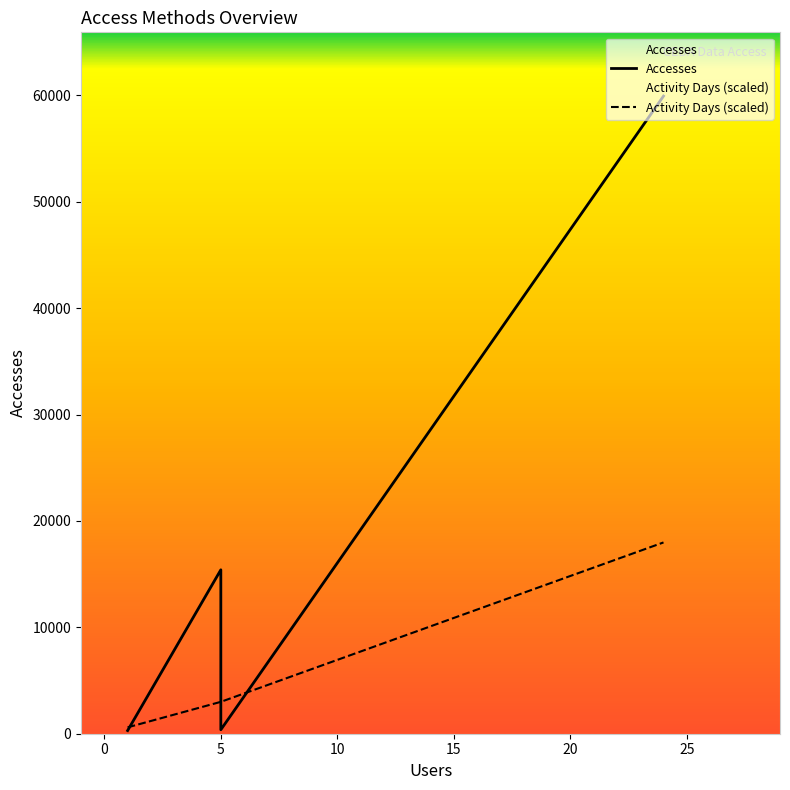

Does the chart display data point markers on the line(s)?

No